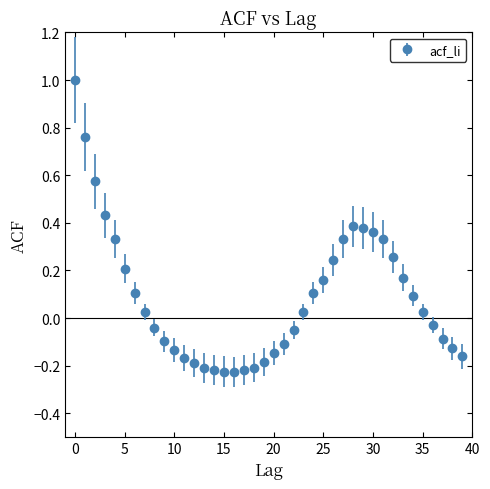

True or false: there are more than 0 points higher than both neighbors.

True